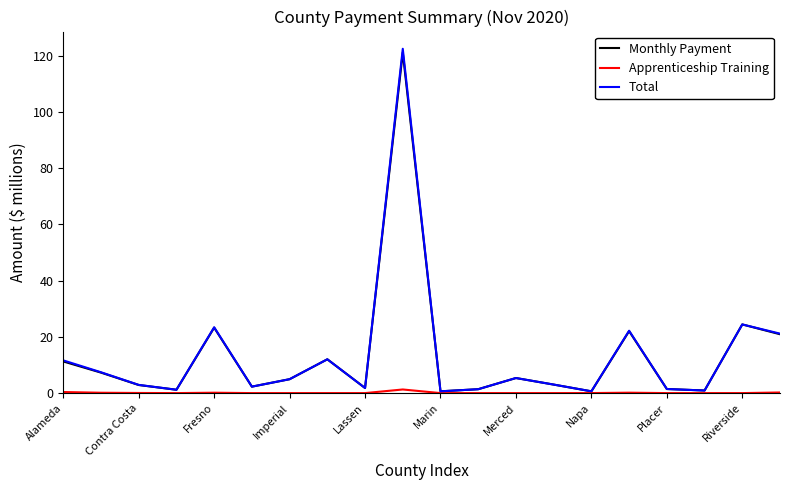

What is the maximum value for Monthly Payment?

121.2